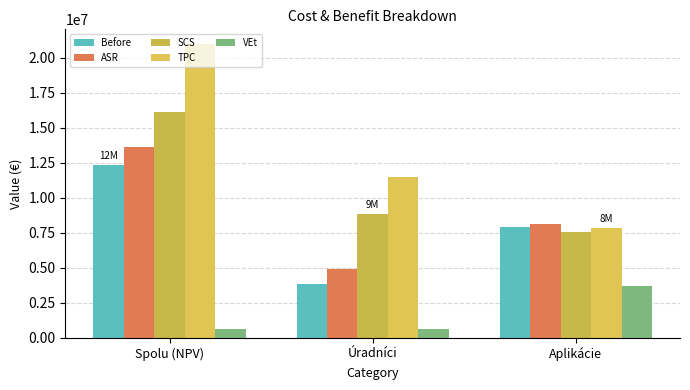

Which series changed the most between Spolu (NPV) and Úradníci?

TPC